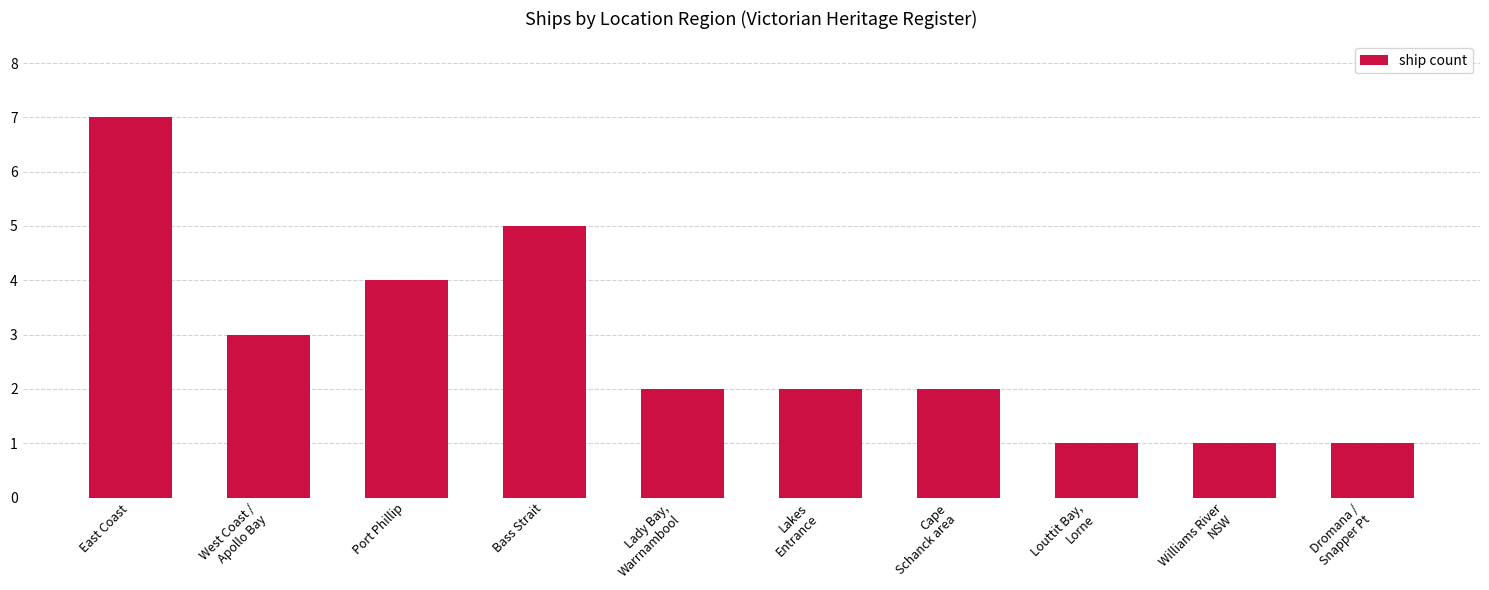

The value at East Coast is 7. True or false?

True